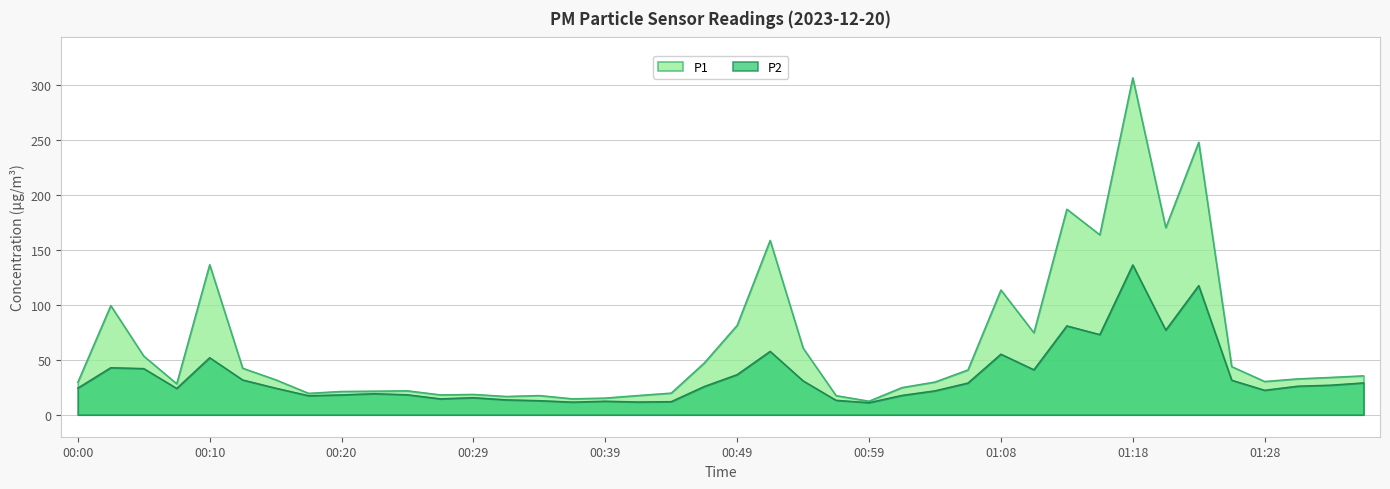

What is the average value of the P2 series?

34.4